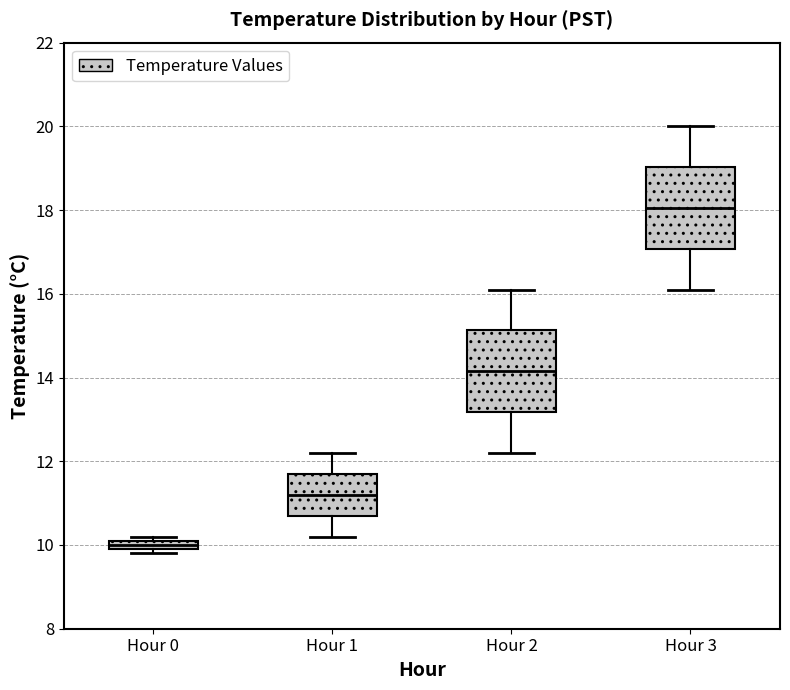

Which box's median line is the highest?

Hour 3